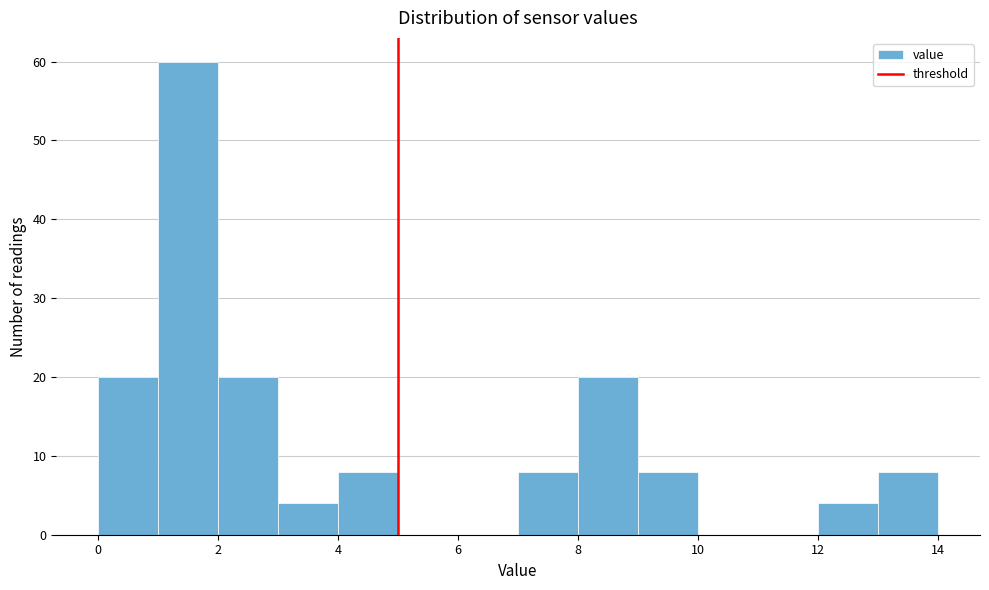

Reading left to right, list every bar in this chart as the range it spans on the x-axis followed by its height. The values are not printed on the chart, so give them approximately, as read against the axis.

0 to 1: 20
1 to 2: 60
2 to 3: 20
3 to 4: 4
4 to 5: 8
5 to 6: 0
6 to 7: 0
7 to 8: 8
8 to 9: 20
9 to 10: 8
10 to 11: 0
11 to 12: 0
12 to 13: 4
13 to 14: 8